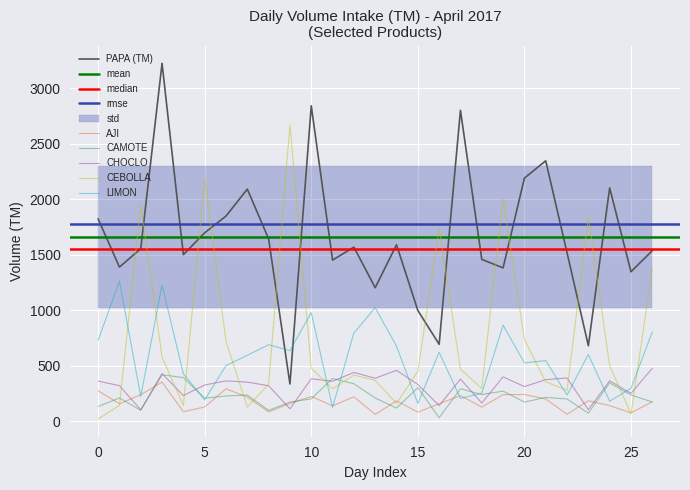

The value of CAMOTE at 5 is 101. True or false?

False